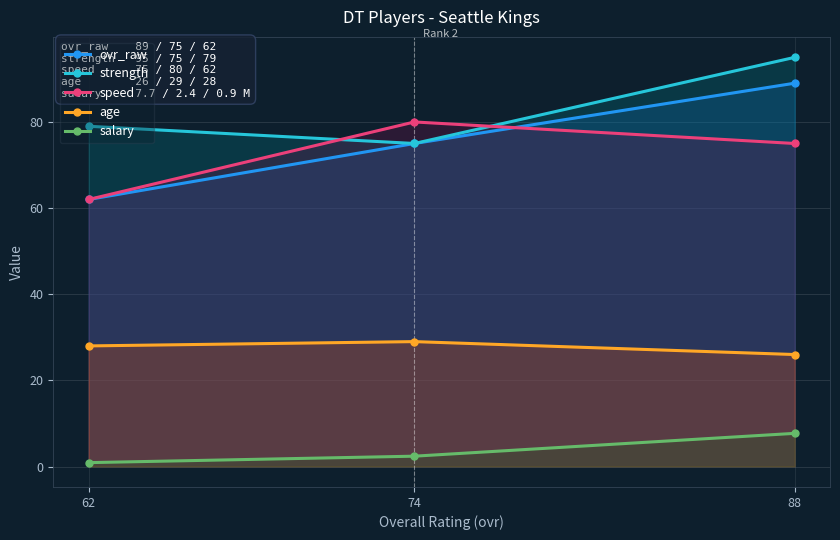

True or false: strength has a value of 17.5 at 62.

False